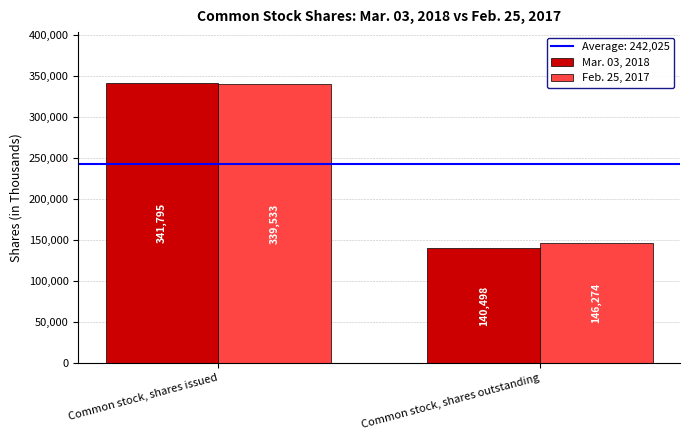

At how many categories does at least one series exceed 320698?

1